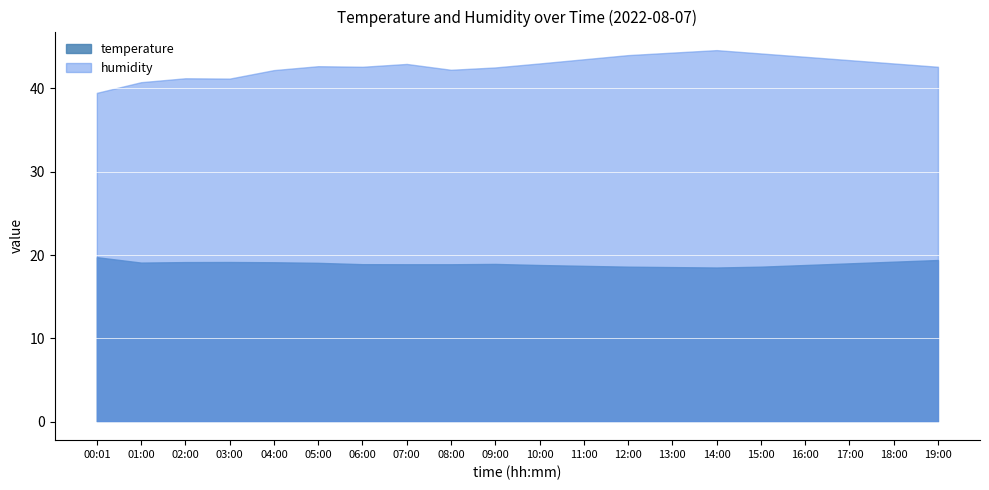

Which series has the widest spread of values?

humidity